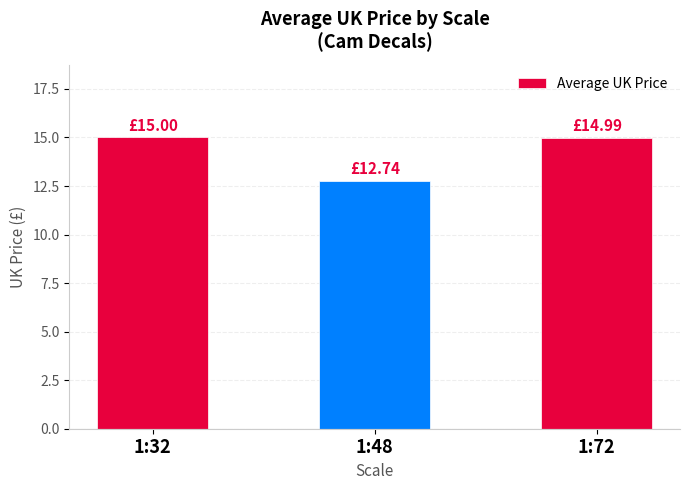

At which category does the chart reach its minimum across all series?

1:48